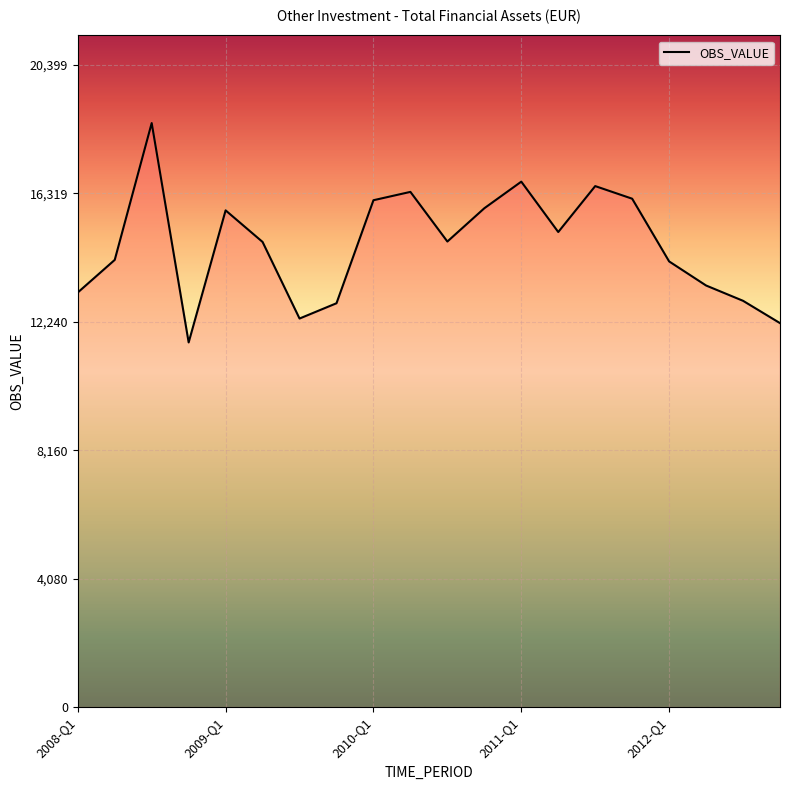

What is the sum of all values?

293364.2